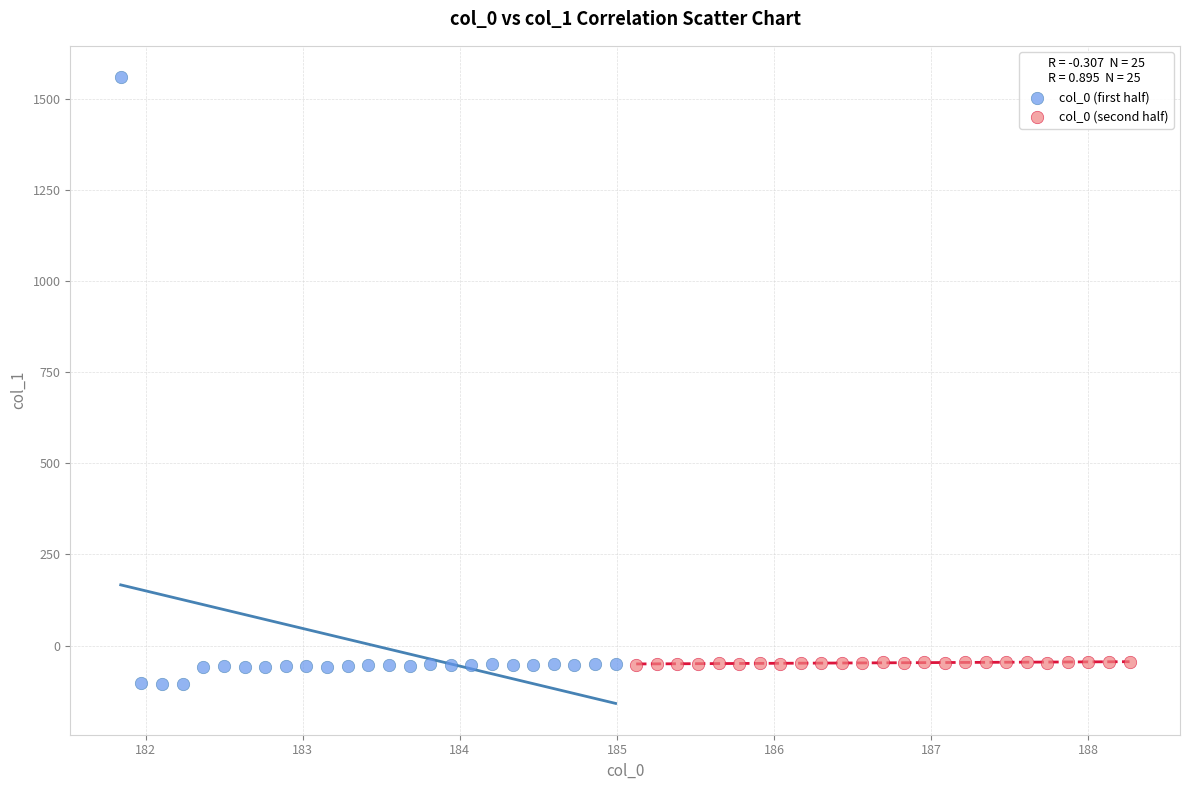

Which series has the widest spread of Y values?

col_0 (first half)